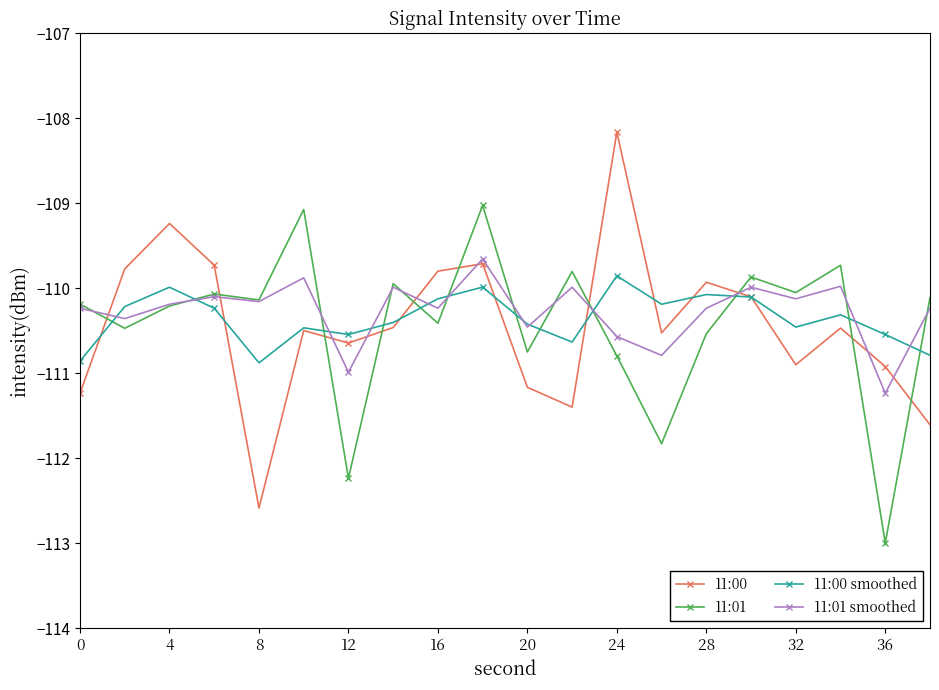

After their last crossing, which series has the higher values: 11:01 or 11:00 smoothed?

11:01